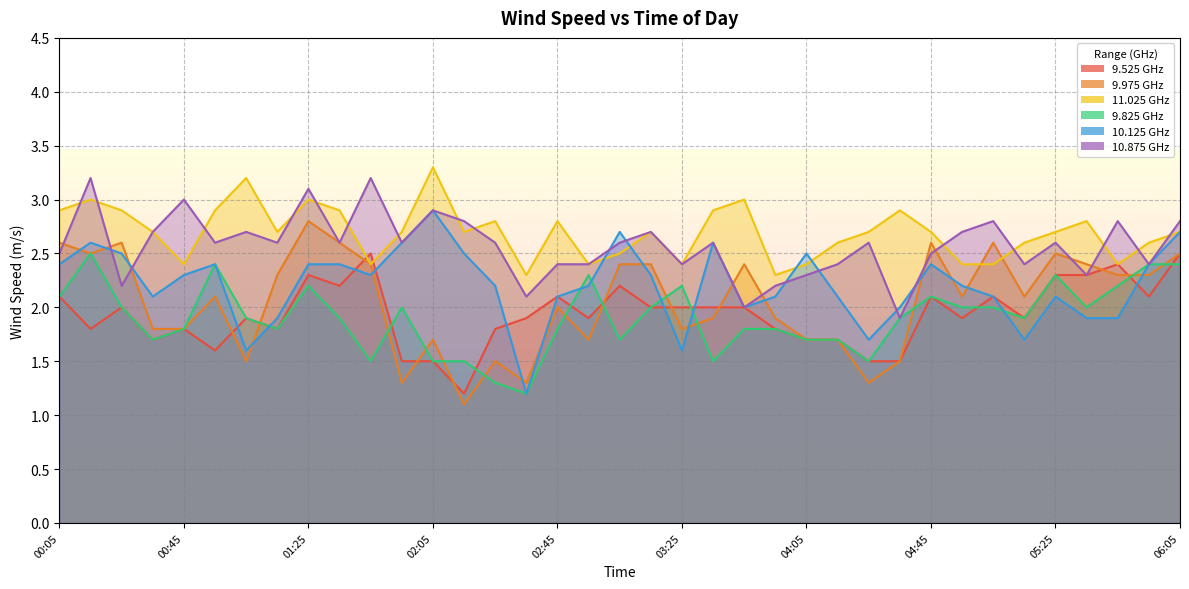

At 05:55, list the series in order from largest to smallest.

11.025, 9.825, 10.125, 10.875, 9.975, 9.525